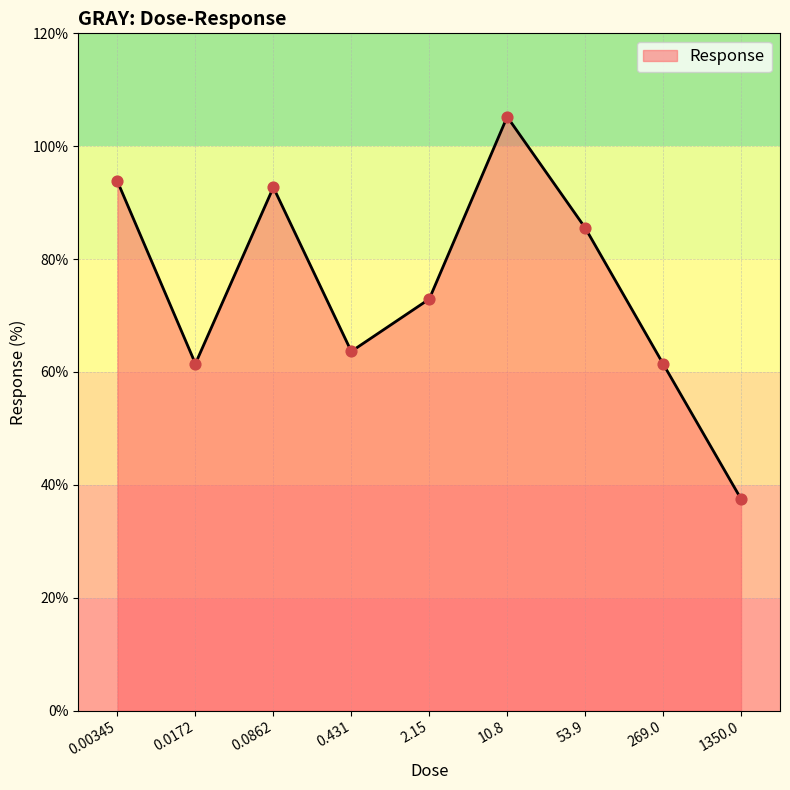

What is the change in value from 53.9 to 1350.0?

-48.0